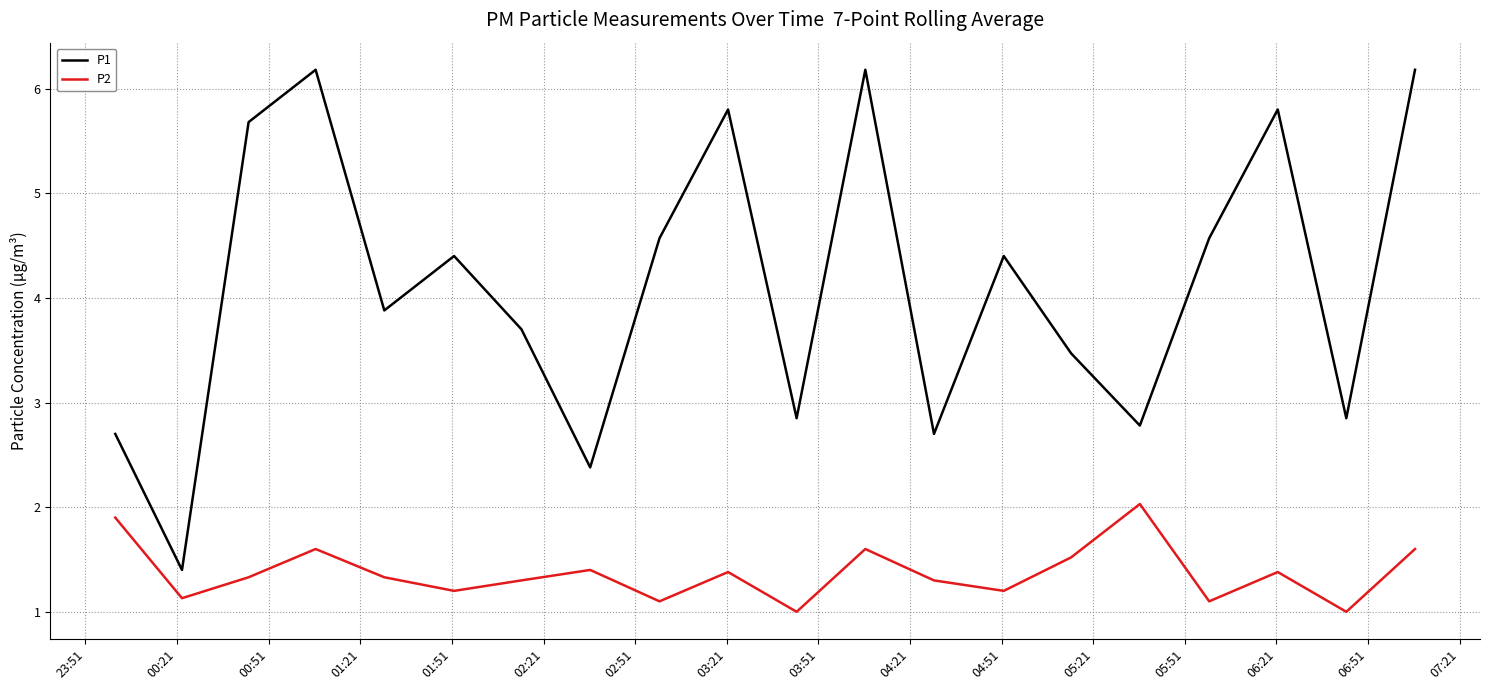

What is the difference between the maximum and second lowest values in the P2 series?

1.0